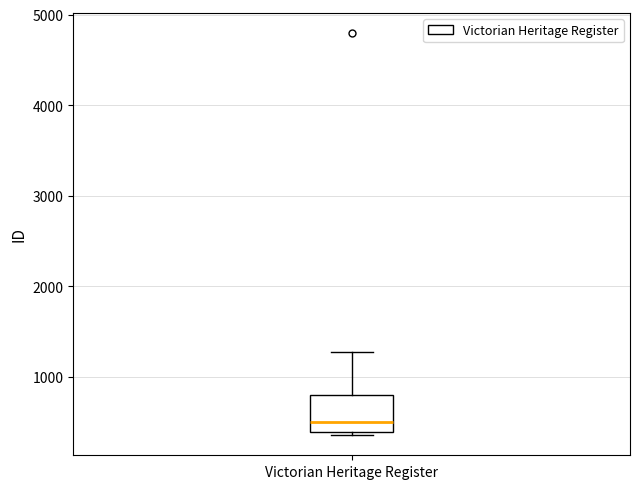

Where does the upper whisker of the box for Victorian Heritage Register end on the y-axis? The values are not printed on the chart, so give them approximately, as read against the axis.

1300